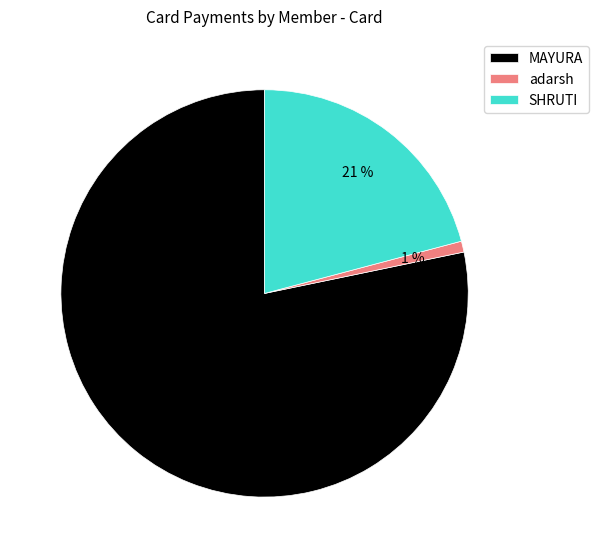

Between SHRUTI and MAYURA, which is larger?

MAYURA